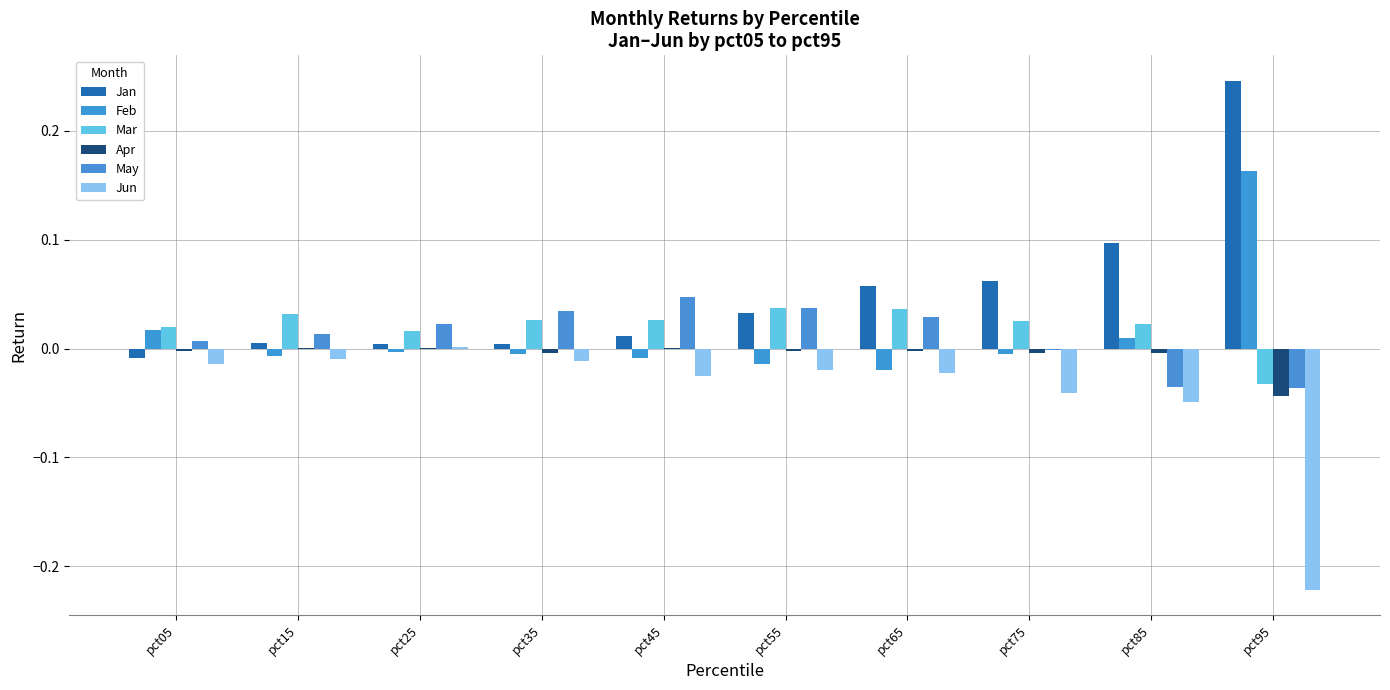

Does the chart contain stacked bars?

No